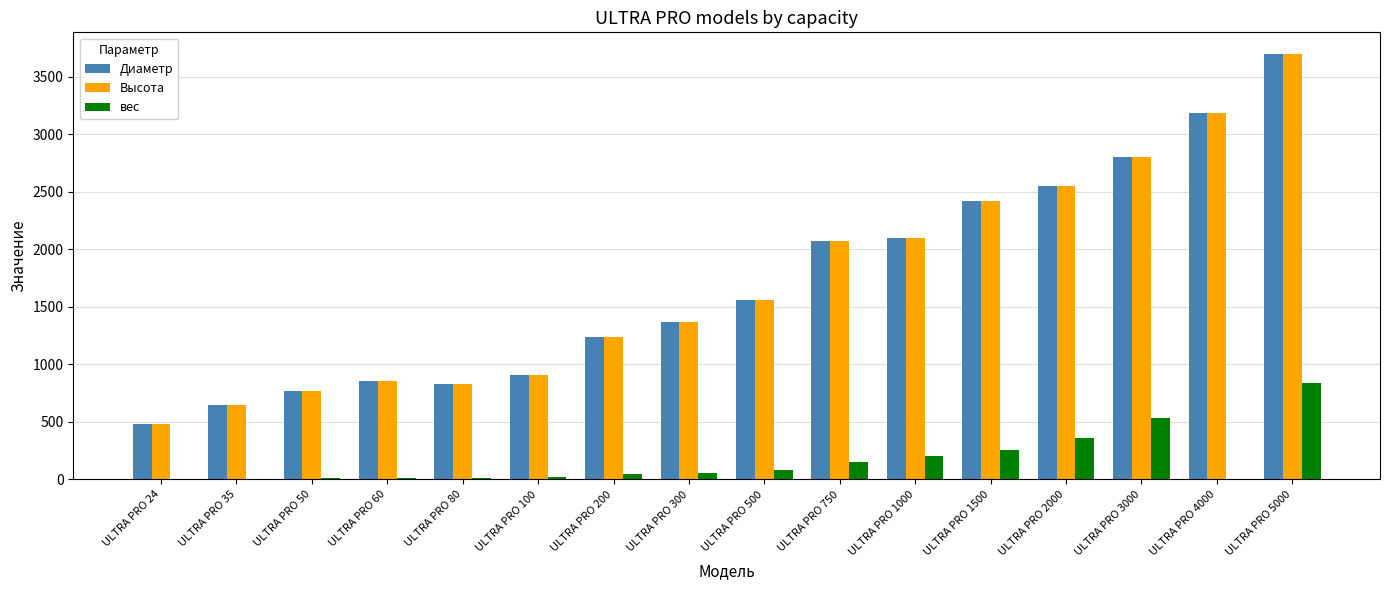

At which label is вес closest to 420?

ULTRA PRO 2000